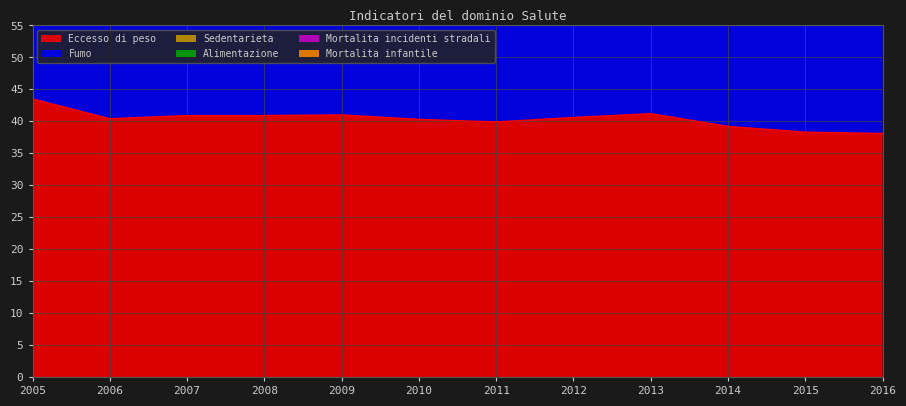

Does the chart display data point markers on the line(s)?

No